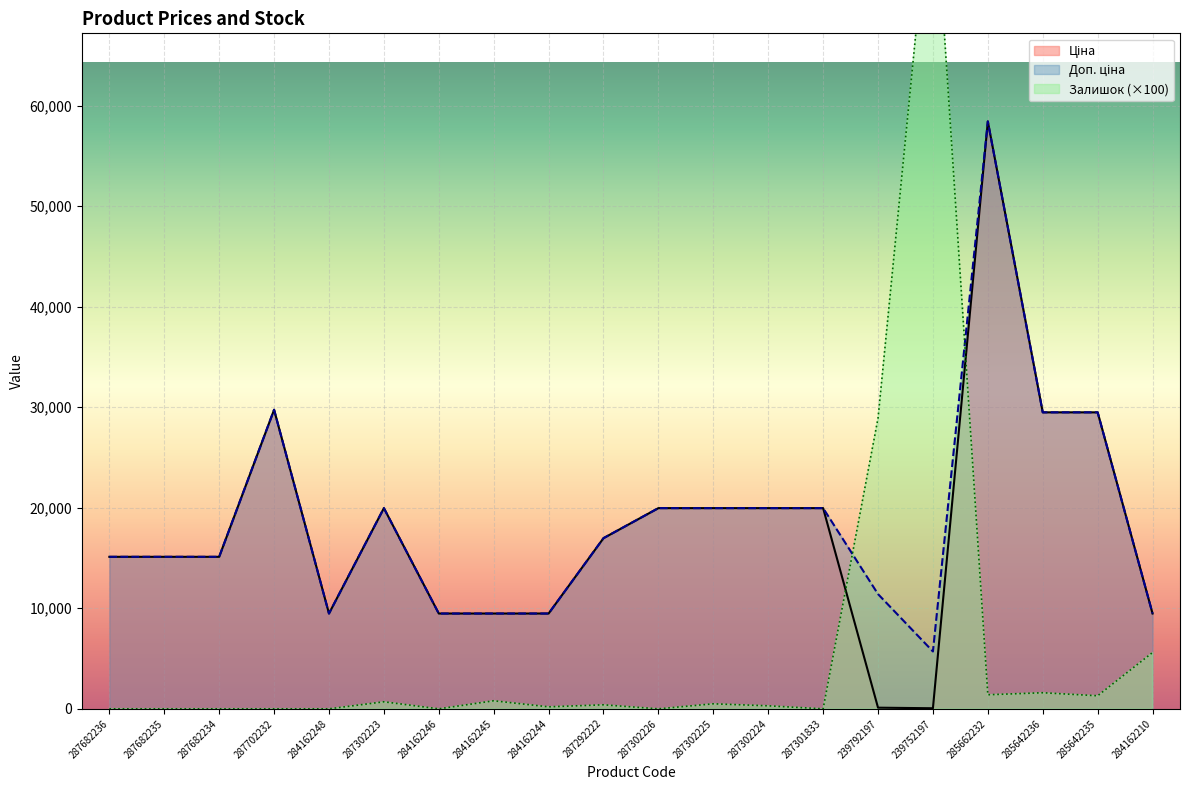

How many data points in Ціна are above 16976?

10